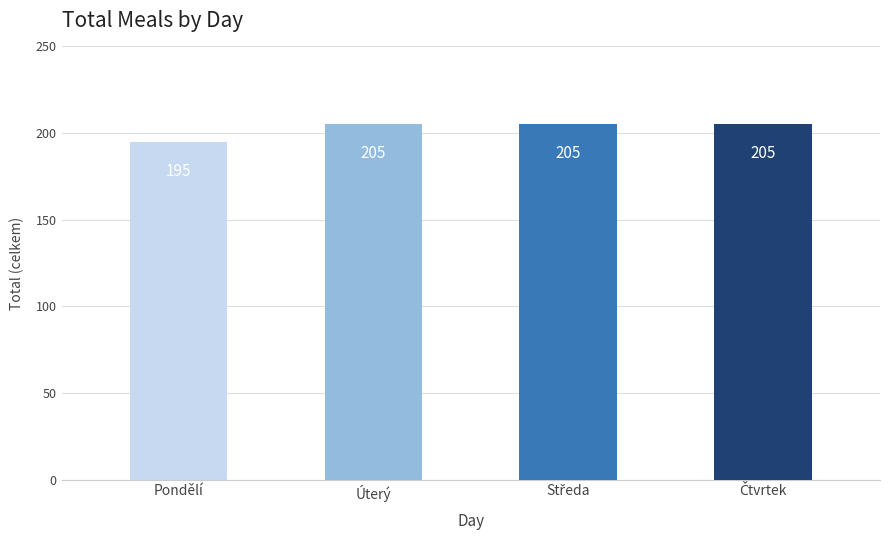

Reading left to right, what are all the values shown in this chart?

195	205	205	205